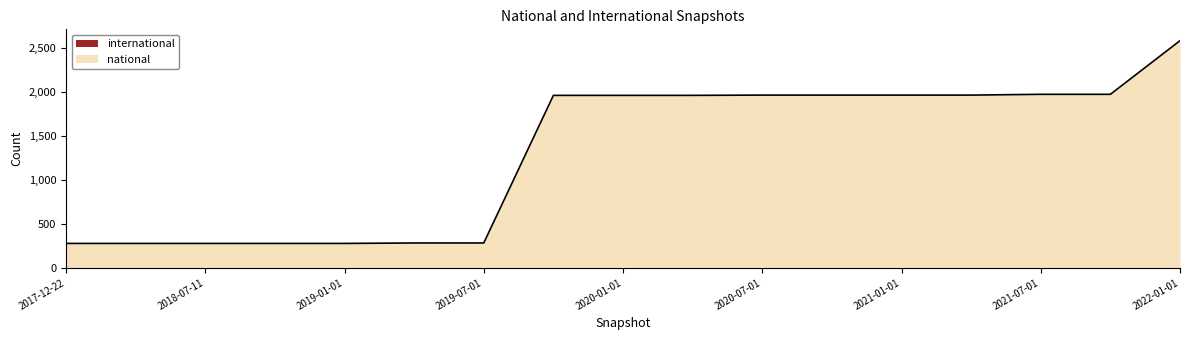

Does the chart have visible grid lines?

No